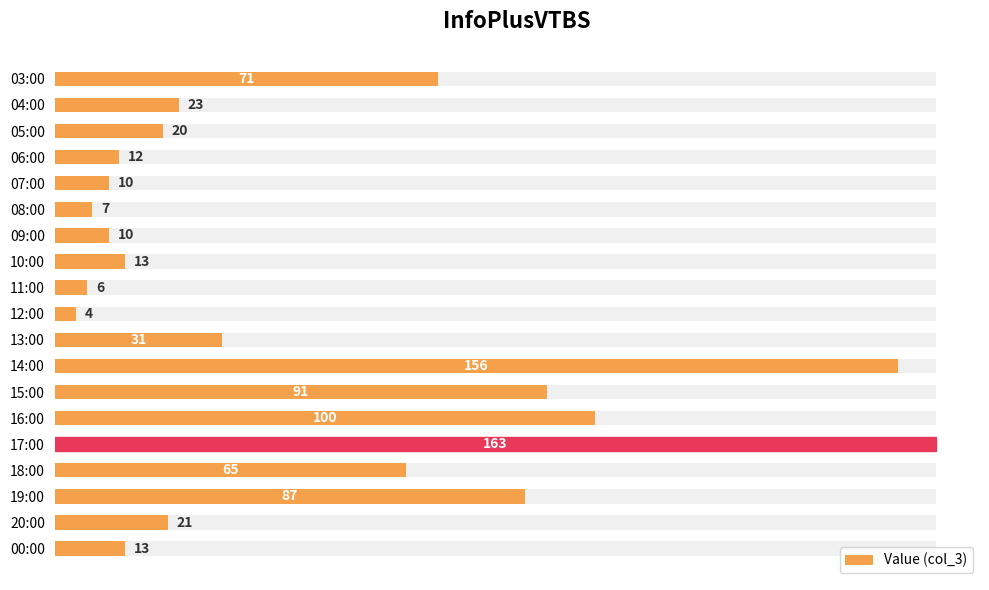

How many values exceed 21?

9